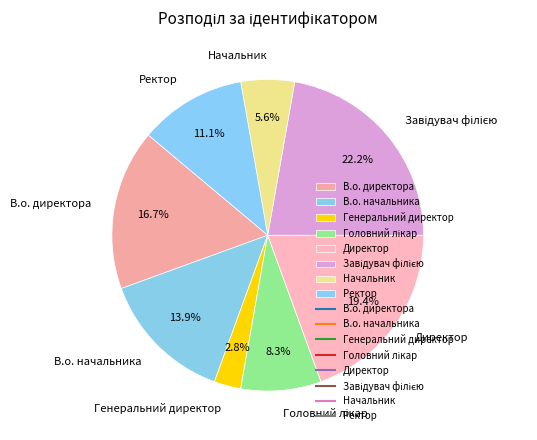

Which category has the smallest portion of the pie?

Генеральний директор